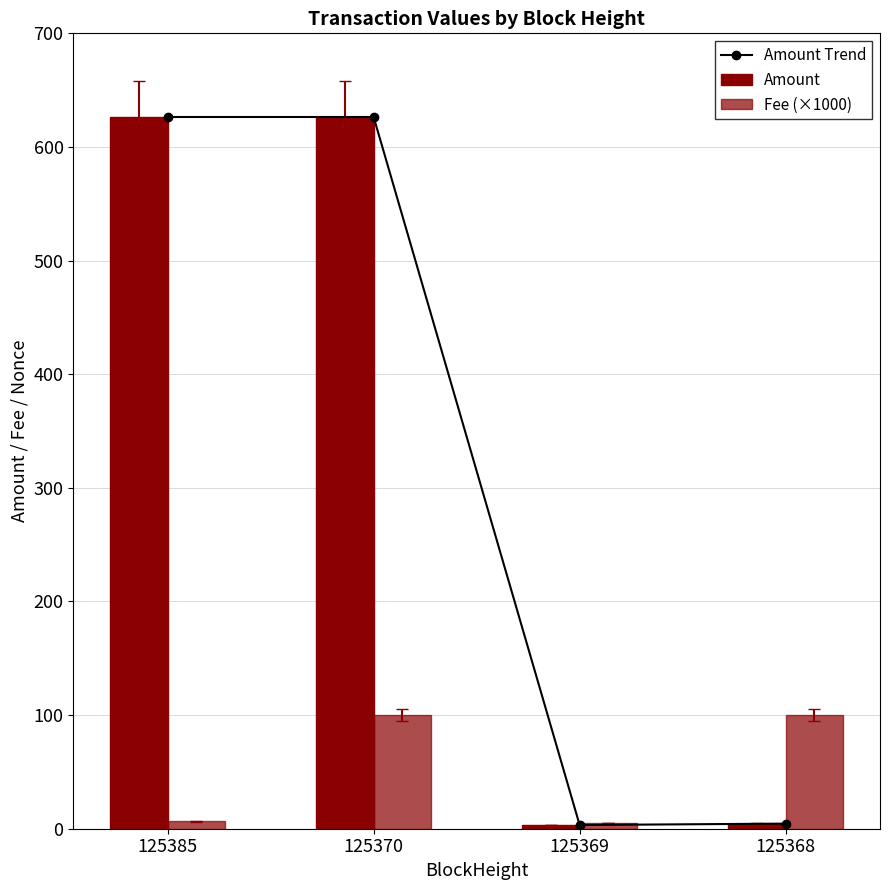

What are all the series names shown in the legend?

Amount Trend, Amount, Fee (×1000)